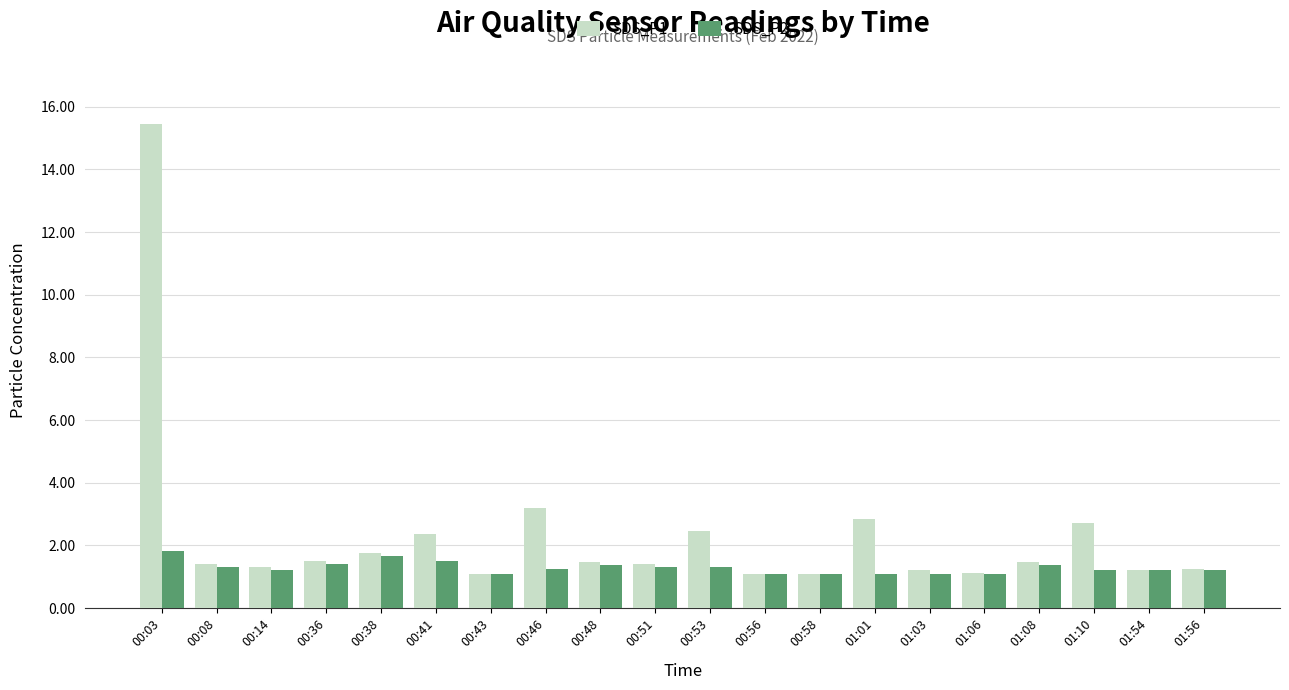

What is the average value of the SDS_P2 series?

1.3